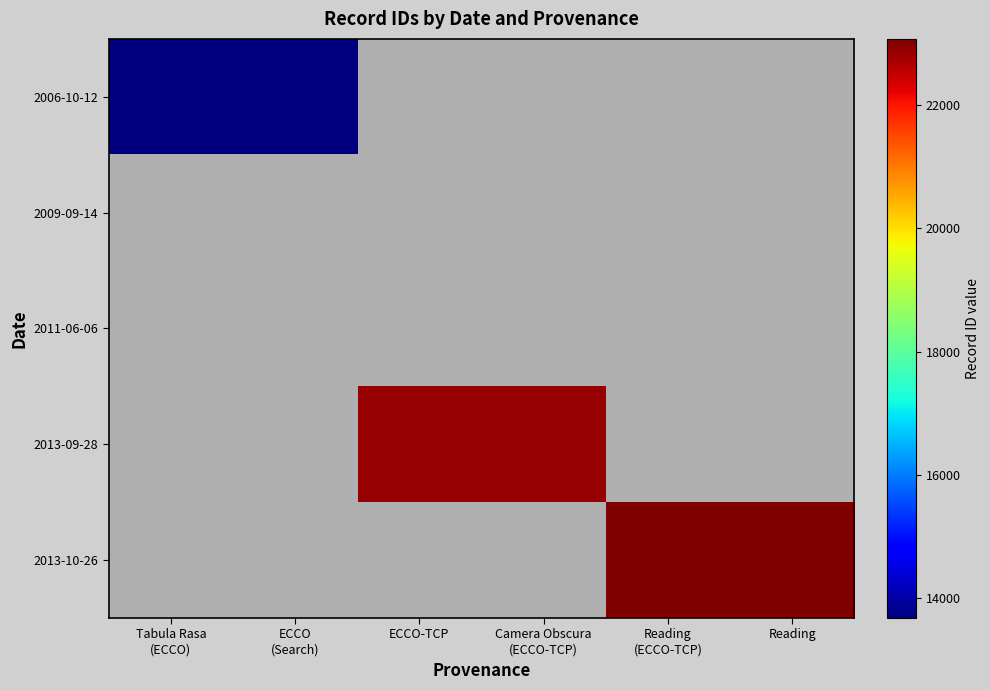

At how many categories does at least one series exceed 14197?

4